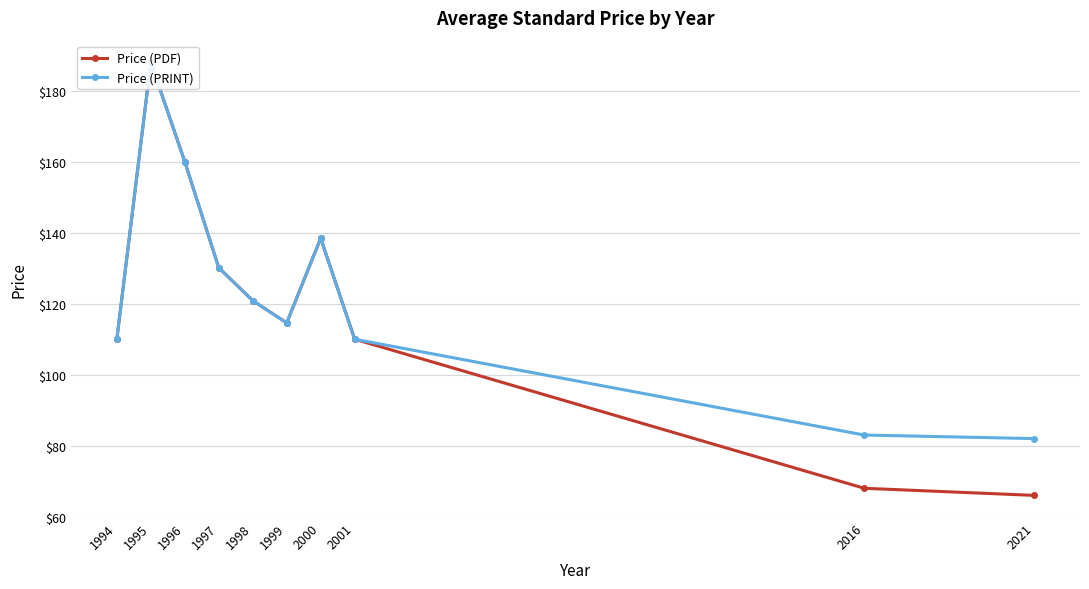

Rank the series by their average value, from highest to lowest.

Price (PRINT), Price (PDF)